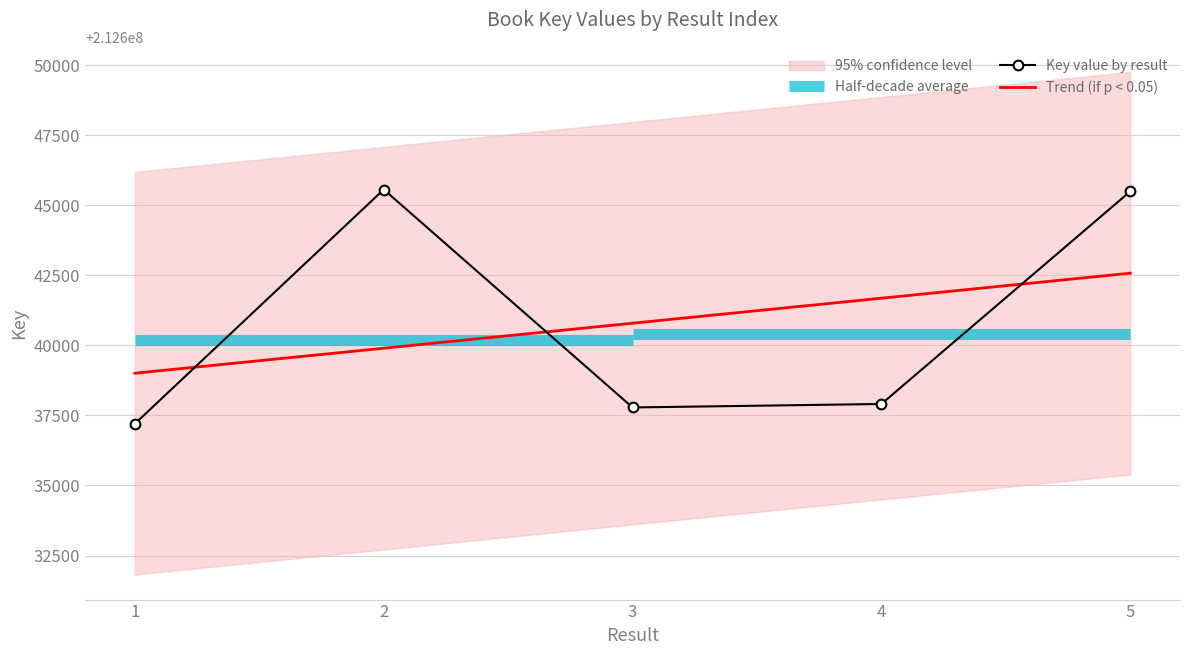

Does the chart have visible grid lines?

Yes